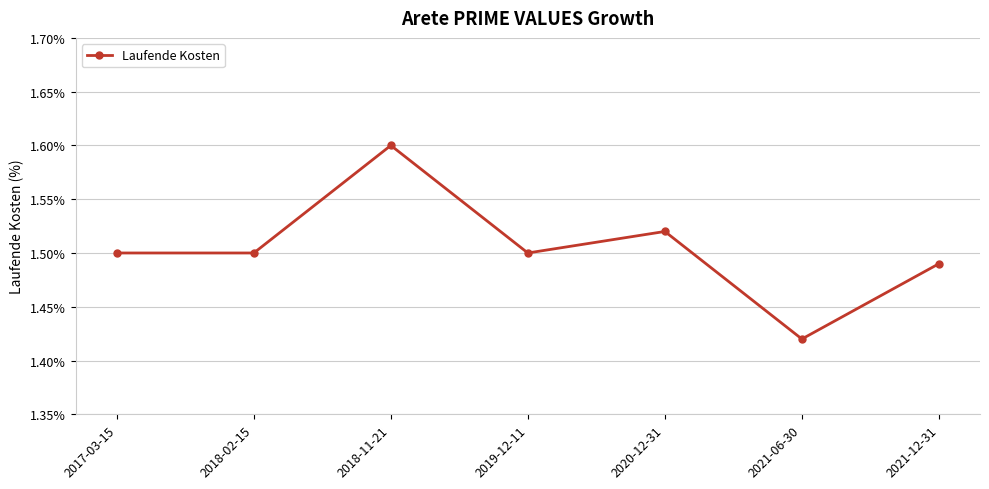

How many values are between 1 and 2?

7